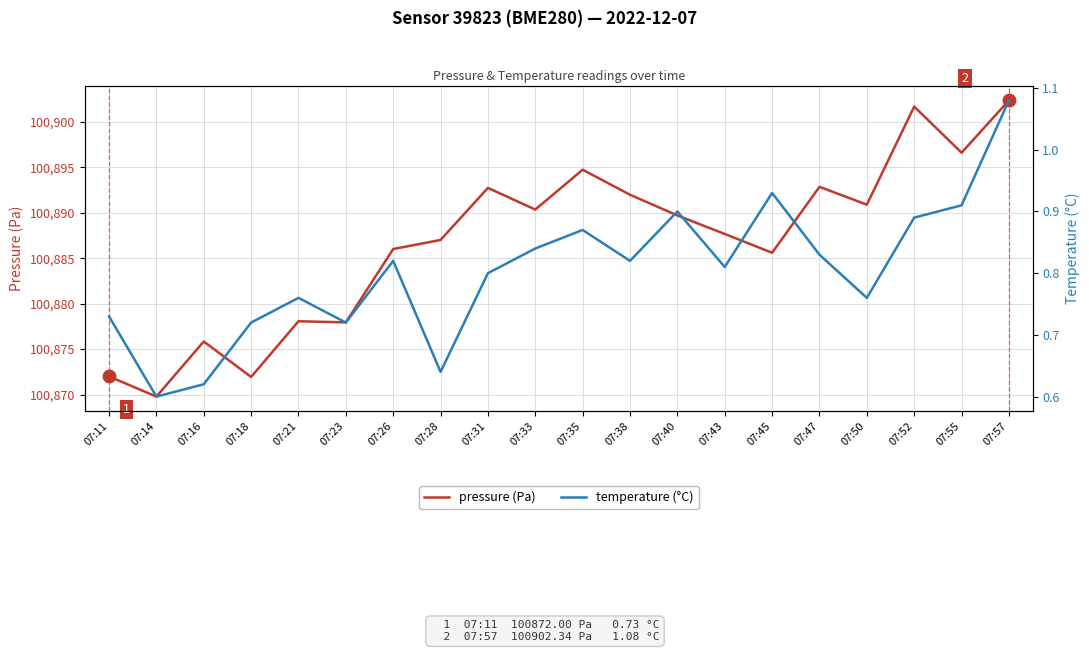

Which series contains the lowest Y value?

temperature (°C)